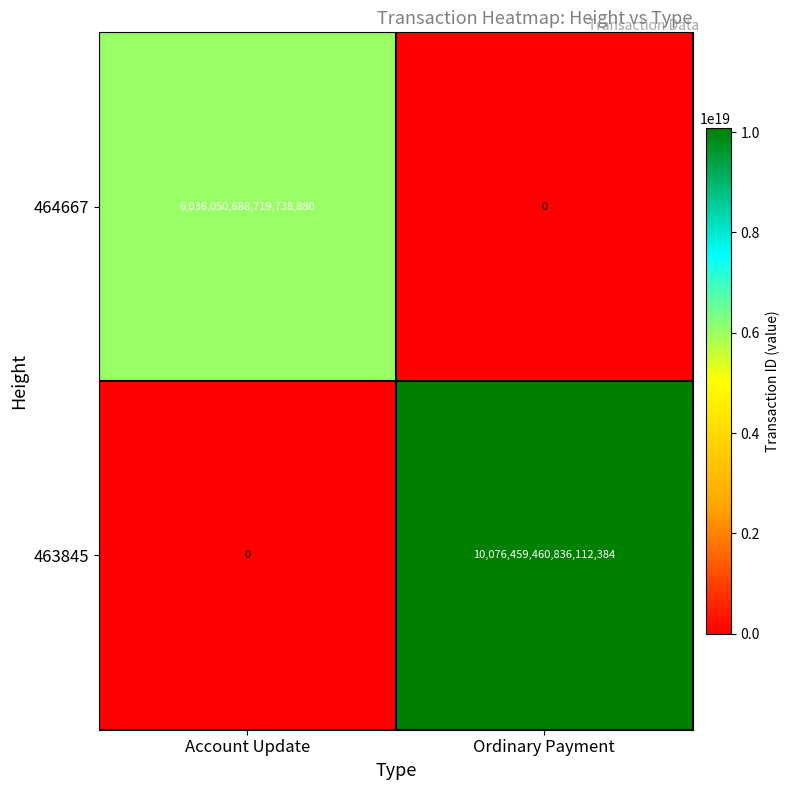

Which category has the highest value across all series?

Ordinary Payment